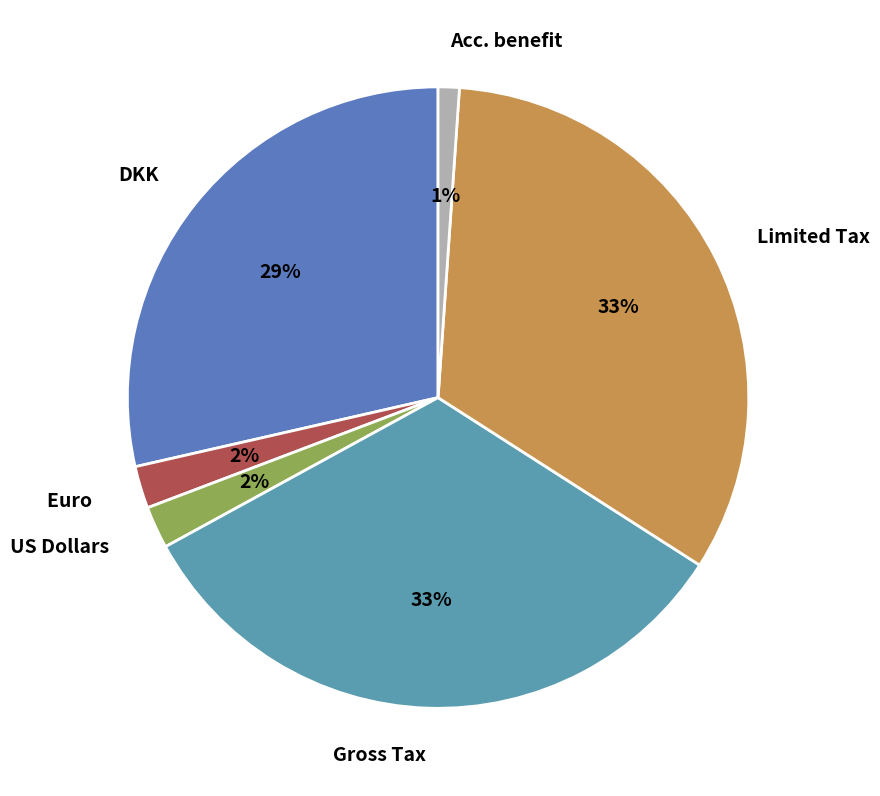

To the nearest percent, what portion does DKK represent?

29%